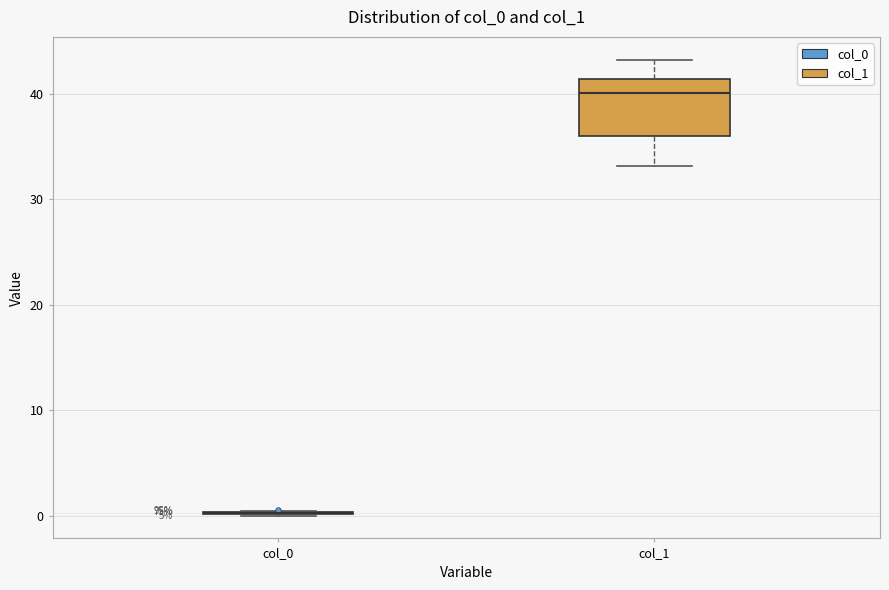

Reading left to right, read every box against the y-axis: the position of its median line, the range the box covers, and the ends of its whiskers. The values are not printed on the chart, so give them approximately, as read against the axis.

col_0: box collapsed to a line at 0, whiskers 0 to 1
col_1: median 40, box 36 to 41, whiskers 33 to 43